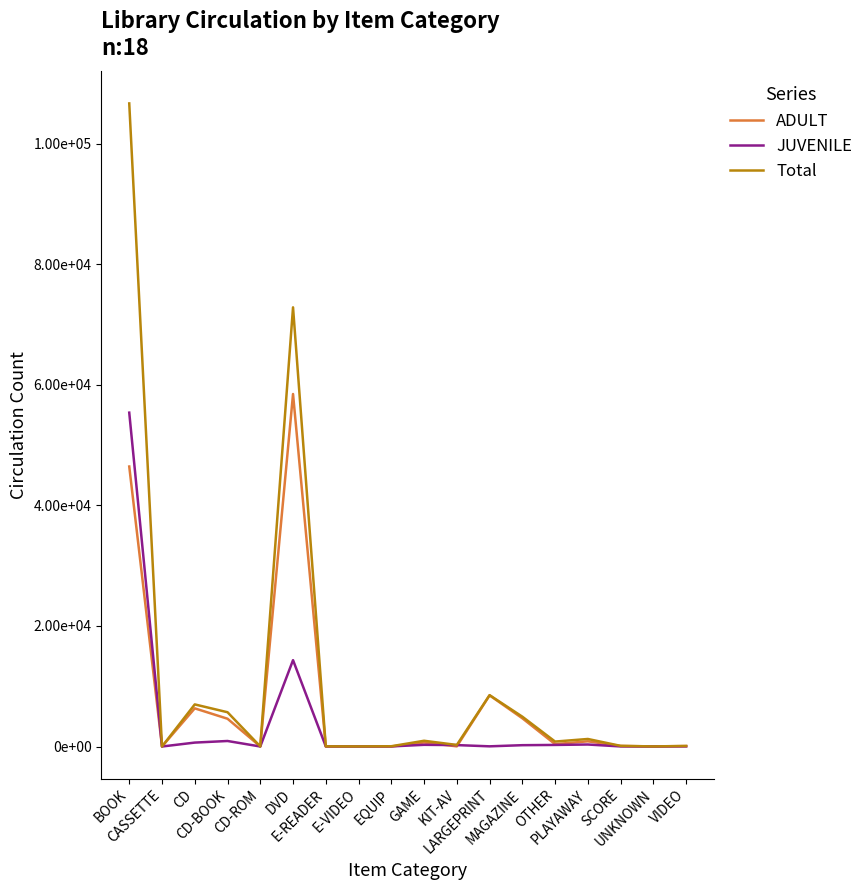

Reading left to right, extract all data points from this chart.

ADULT: 46444	1	6329	4607	16	58470	6	12	4	663	26	8488	4685	390	863	94	14	72
JUVENILE: 55380	0	650	915	1	14324	18	2	17	280	234	30	219	261	331	13	0	22
Total: 106672	1	6982	5686	17	72846	29	14	44	953	260	8521	4949	820	1250	108	14	94